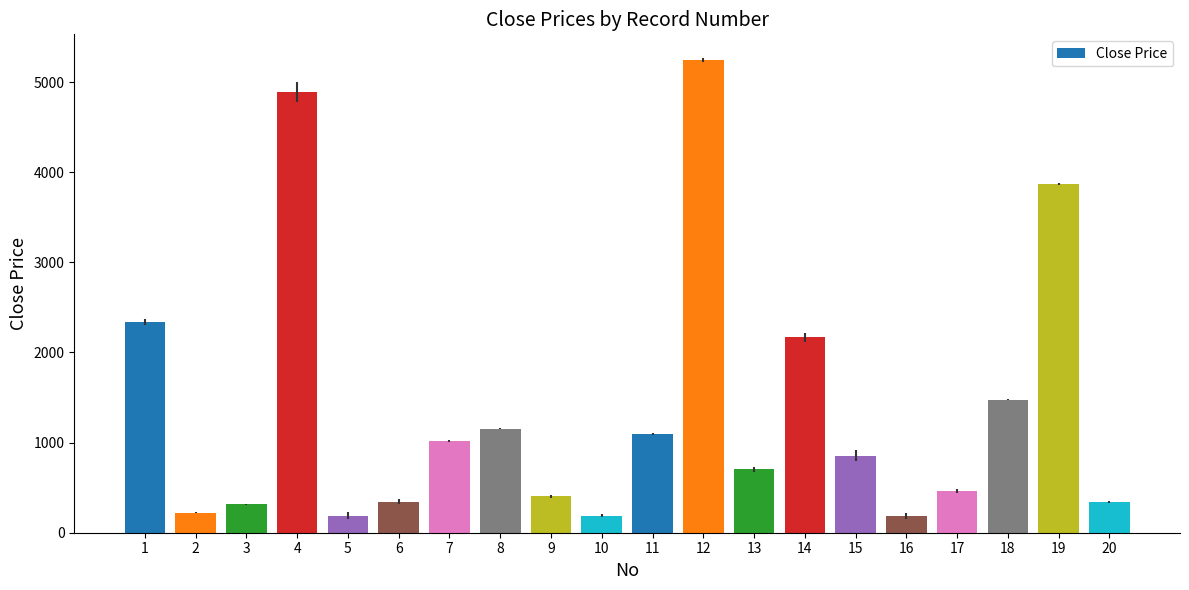

At which label is the value closest to 2712?

1